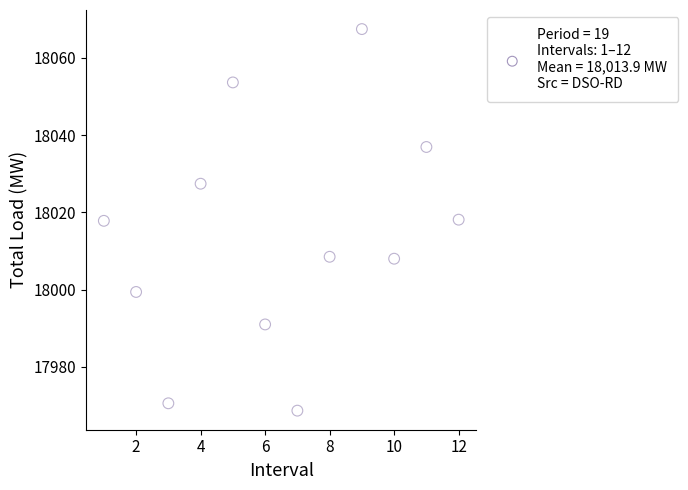

What is the average Y value?

18014.0